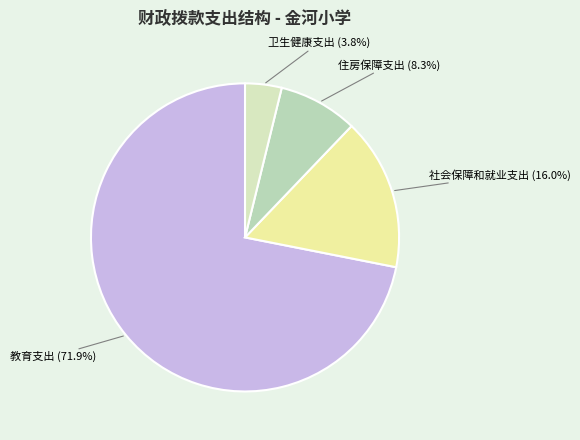

Combined, what portion of the pie is 社会保障和就业支出 and 住房保障支出?

24.3%